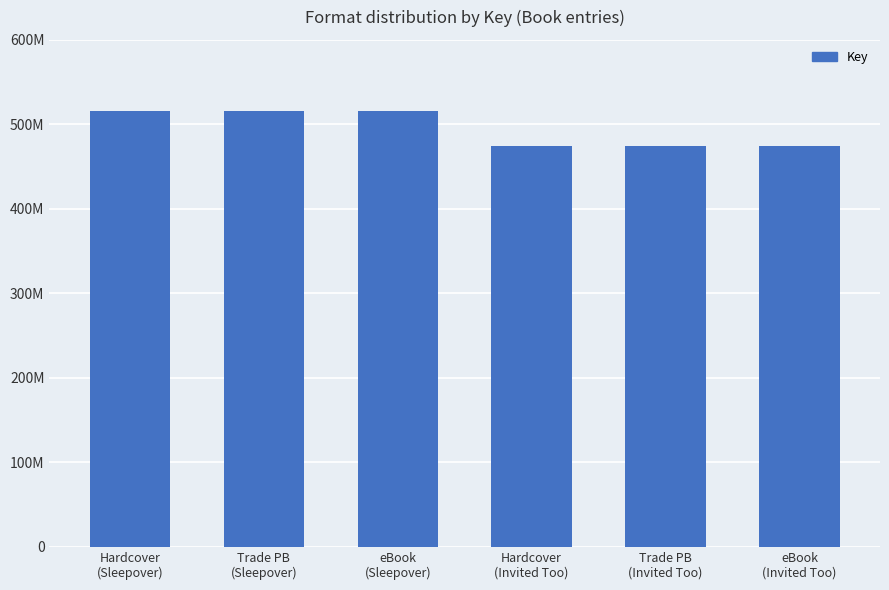

Does the chart contain any negative values?

No